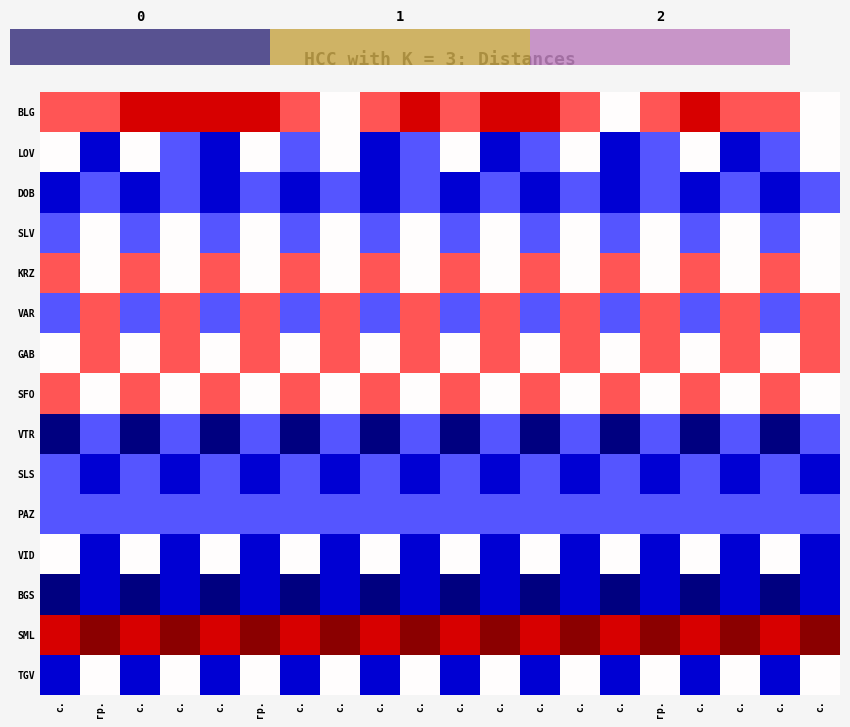

Reading left to right, list all the values displayed in this chart.

BLG: с.=6	гр.=6	с.=7	с.=7	с.=7	гр.=7	с.=6	с.=5	с.=6	с.=7	с.=6	с.=7	с.=7	с.=6	с.=5	гр.=6	с.=7	с.=6	с.=6	с.=5
LOV: с.=5	гр.=3	с.=5	с.=4	с.=3	гр.=5	с.=4	с.=5	с.=3	с.=4	с.=5	с.=3	с.=4	с.=5	с.=3	гр.=4	с.=5	с.=3	с.=4	с.=5
DOB: с.=3	гр.=4	с.=3	с.=4	с.=3	гр.=4	с.=3	с.=4	с.=3	с.=4	с.=3	с.=4	с.=3	с.=4	с.=3	гр.=4	с.=3	с.=4	с.=3	с.=4
SLV: с.=4	гр.=5	с.=4	с.=5	с.=4	гр.=5	с.=4	с.=5	с.=4	с.=5	с.=4	с.=5	с.=4	с.=5	с.=4	гр.=5	с.=4	с.=5	с.=4	с.=5
KRZ: с.=6	гр.=5	с.=6	с.=5	с.=6	гр.=5	с.=6	с.=5	с.=6	с.=5	с.=6	с.=5	с.=6	с.=5	с.=6	гр.=5	с.=6	с.=5	с.=6	с.=5
VAR: с.=4	гр.=6	с.=4	с.=6	с.=4	гр.=6	с.=4	с.=6	с.=4	с.=6	с.=4	с.=6	с.=4	с.=6	с.=4	гр.=6	с.=4	с.=6	с.=4	с.=6
GAB: с.=5	гр.=6	с.=5	с.=6	с.=5	гр.=6	с.=5	с.=6	с.=5	с.=6	с.=5	с.=6	с.=5	с.=6	с.=5	гр.=6	с.=5	с.=6	с.=5	с.=6
SFO: с.=6	гр.=5	с.=6	с.=5	с.=6	гр.=5	с.=6	с.=5	с.=6	с.=5	с.=6	с.=5	с.=6	с.=5	с.=6	гр.=5	с.=6	с.=5	с.=6	с.=5
VTR: с.=2	гр.=4	с.=2	с.=4	с.=2	гр.=4	с.=2	с.=4	с.=2	с.=4	с.=2	с.=4	с.=2	с.=4	с.=2	гр.=4	с.=2	с.=4	с.=2	с.=4
SLS: с.=4	гр.=3	с.=4	с.=3	с.=4	гр.=3	с.=4	с.=3	с.=4	с.=3	с.=4	с.=3	с.=4	с.=3	с.=4	гр.=3	с.=4	с.=3	с.=4	с.=3
PAZ: с.=4	гр.=4	с.=4	с.=4	с.=4	гр.=4	с.=4	с.=4	с.=4	с.=4	с.=4	с.=4	с.=4	с.=4	с.=4	гр.=4	с.=4	с.=4	с.=4	с.=4
VID: с.=5	гр.=3	с.=5	с.=3	с.=5	гр.=3	с.=5	с.=3	с.=5	с.=3	с.=5	с.=3	с.=5	с.=3	с.=5	гр.=3	с.=5	с.=3	с.=5	с.=3
BGS: с.=2	гр.=3	с.=2	с.=3	с.=2	гр.=3	с.=2	с.=3	с.=2	с.=3	с.=2	с.=3	с.=2	с.=3	с.=2	гр.=3	с.=2	с.=3	с.=2	с.=3
SML: с.=7	гр.=8	с.=7	с.=8	с.=7	гр.=8	с.=7	с.=8	с.=7	с.=8	с.=7	с.=8	с.=7	с.=8	с.=7	гр.=8	с.=7	с.=8	с.=7	с.=8
TGV: с.=3	гр.=5	с.=3	с.=5	с.=3	гр.=5	с.=3	с.=5	с.=3	с.=5	с.=3	с.=5	с.=3	с.=5	с.=3	гр.=5	с.=3	с.=5	с.=3	с.=5